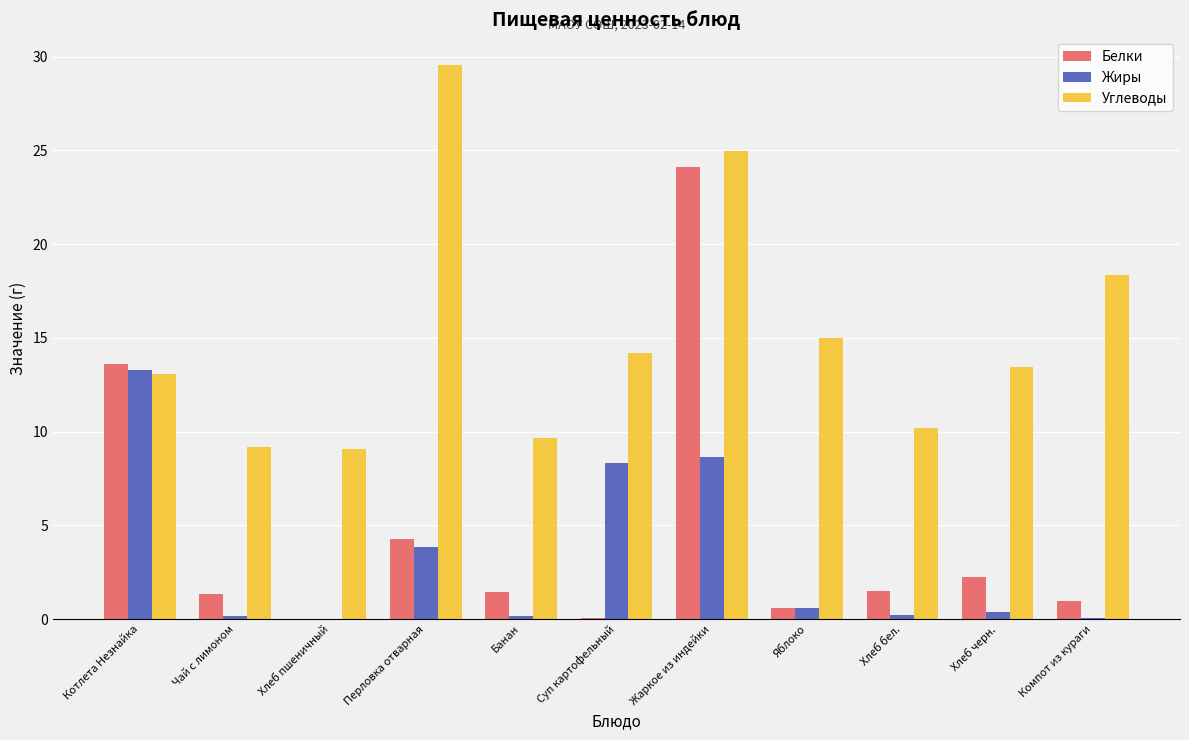

At which category is the sum across all series the highest?

Жаркое из индейки